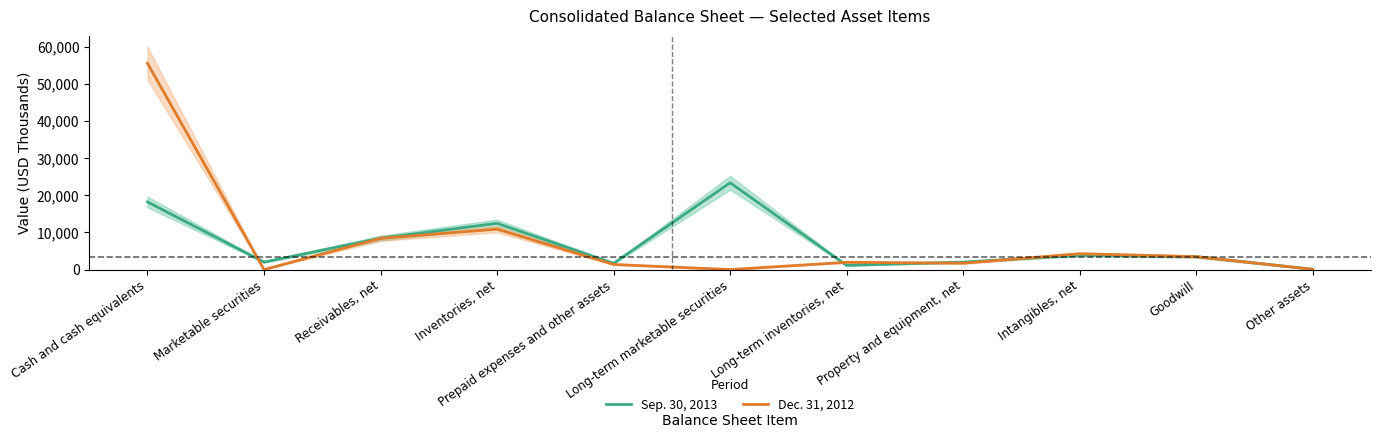

How many data points in Sep. 30, 2013 are above 3472?

5